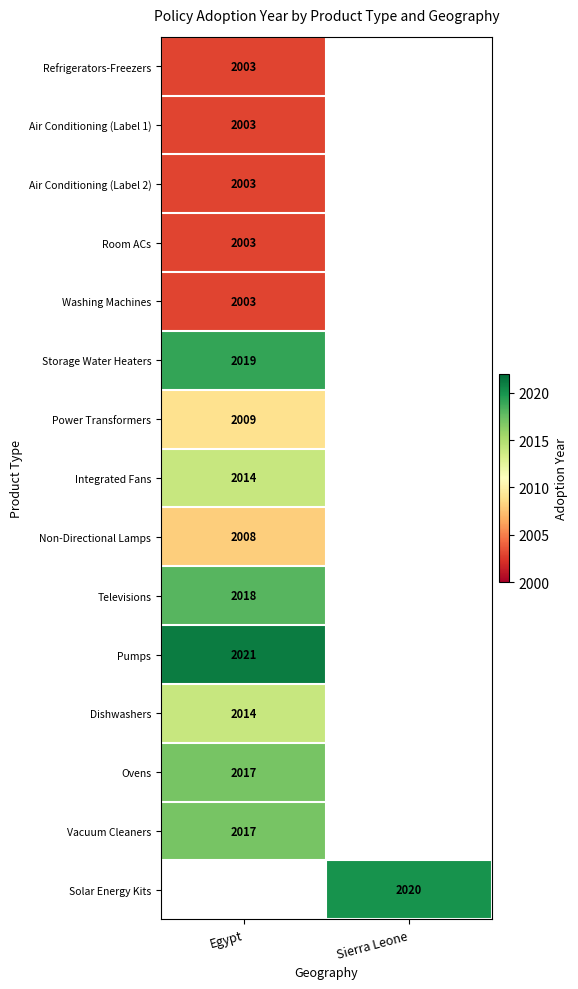

Is it true that Televisions equals 2734 at Egypt?

False